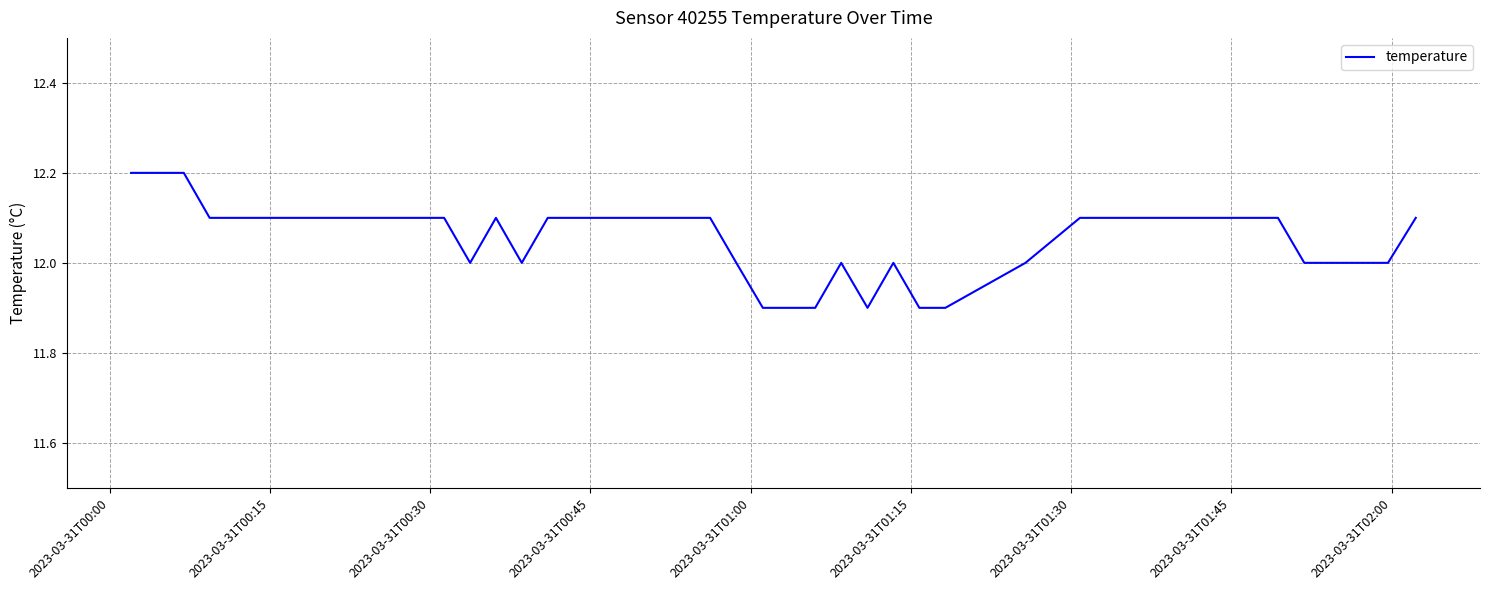

What is the minimum value shown in the chart?

11.9